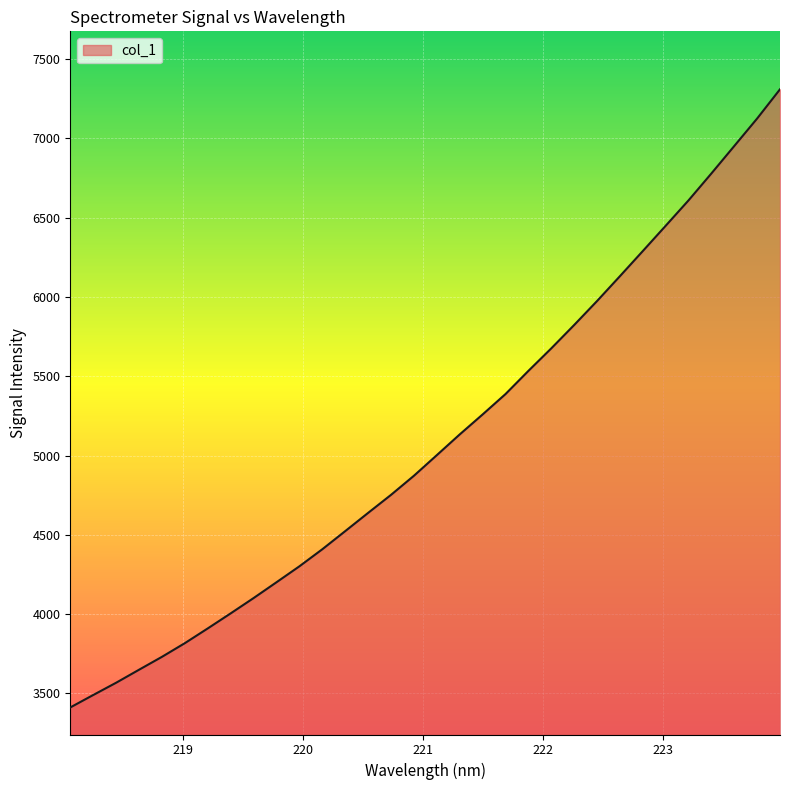

What is the difference between the maximum and minimum values?

3897.8